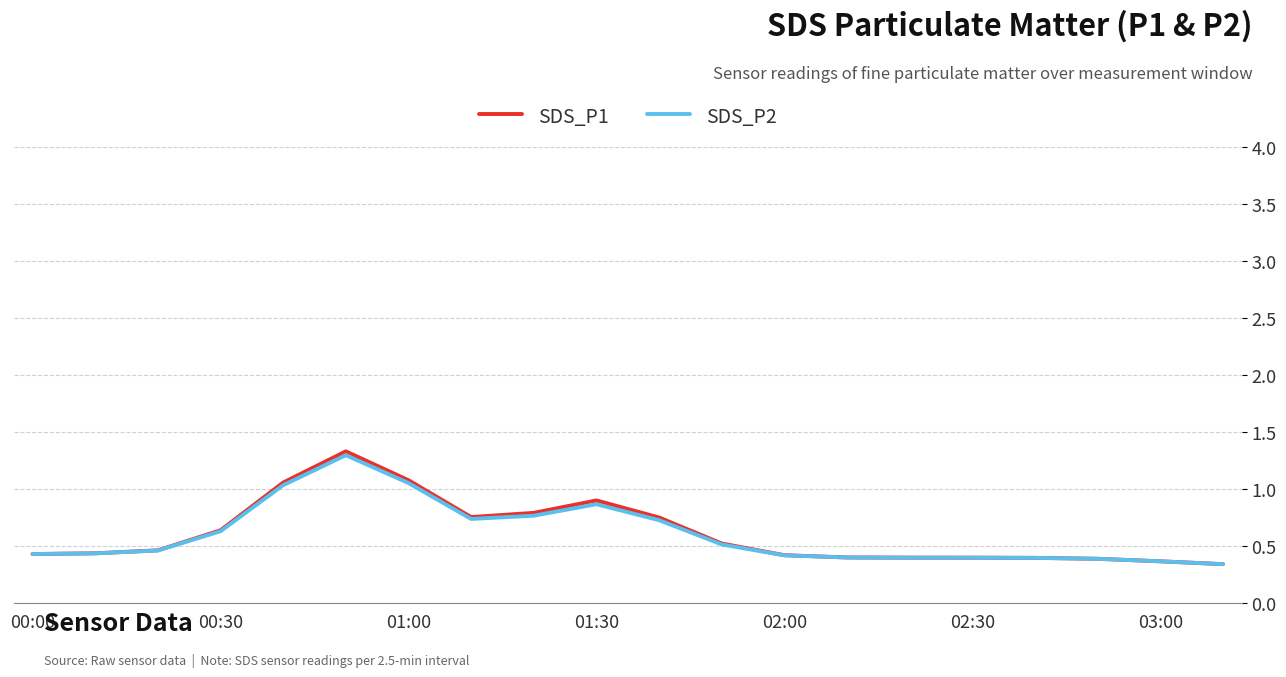

Which series has the largest range (max minus min)?

SDS_P1